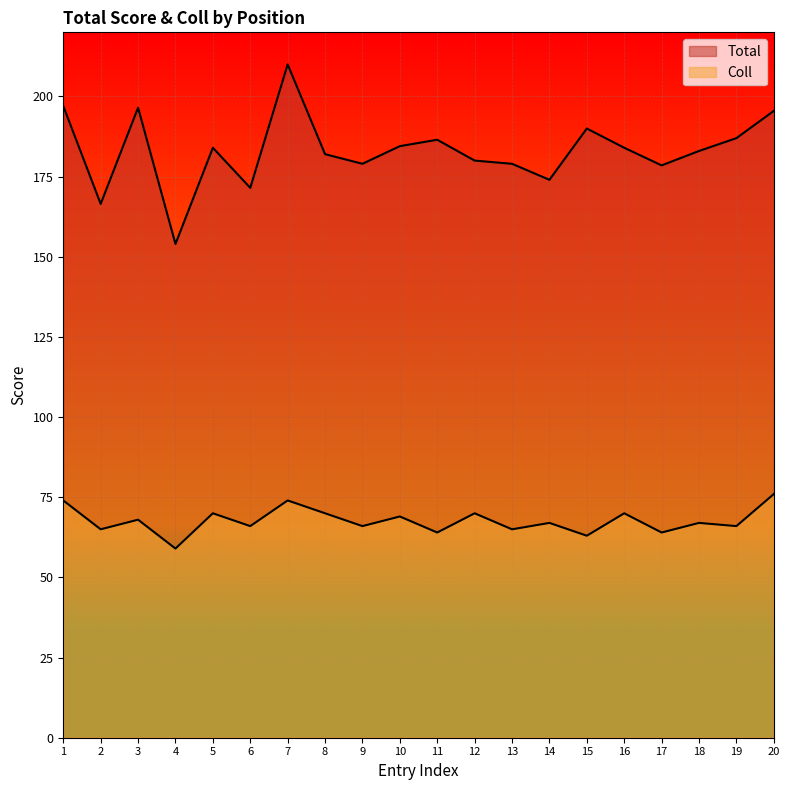

Count the number of data series in this chart.

2